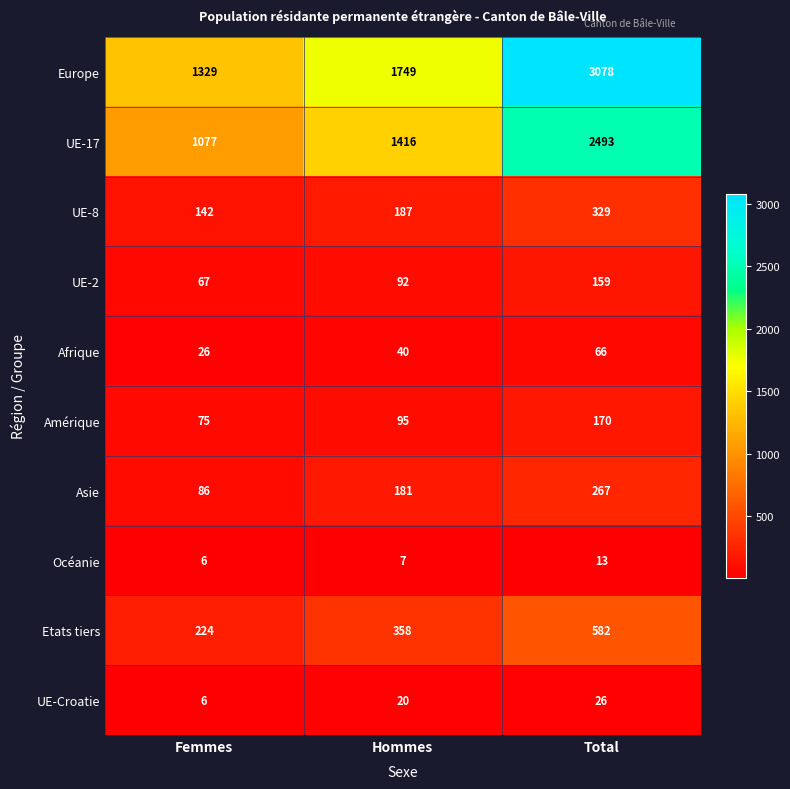

Reading left to right, transcribe all the data shown in this chart.

Europe: 1329	1749	3078
UE-17: 1077	1416	2493
UE-8: 142	187	329
UE-2: 67	92	159
Afrique: 26	40	66
Amérique: 75	95	170
Asie: 86	181	267
Océanie: 6	7	13
Etats tiers: 224	358	582
UE-Croatie: 6	20	26